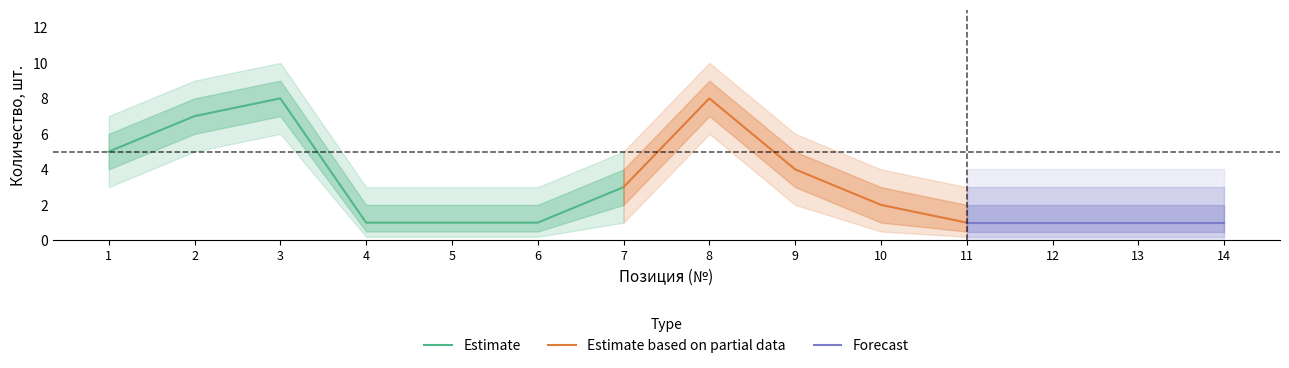

The value of Estimate at 1 is 5. True or false?

True